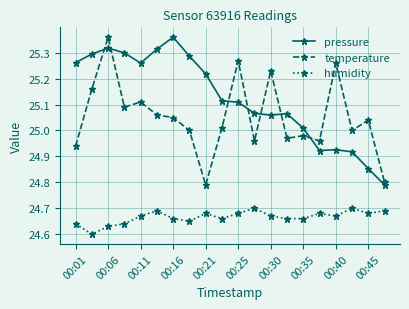

What is the difference between the maximum and second lowest values in the pressure series?

0.5